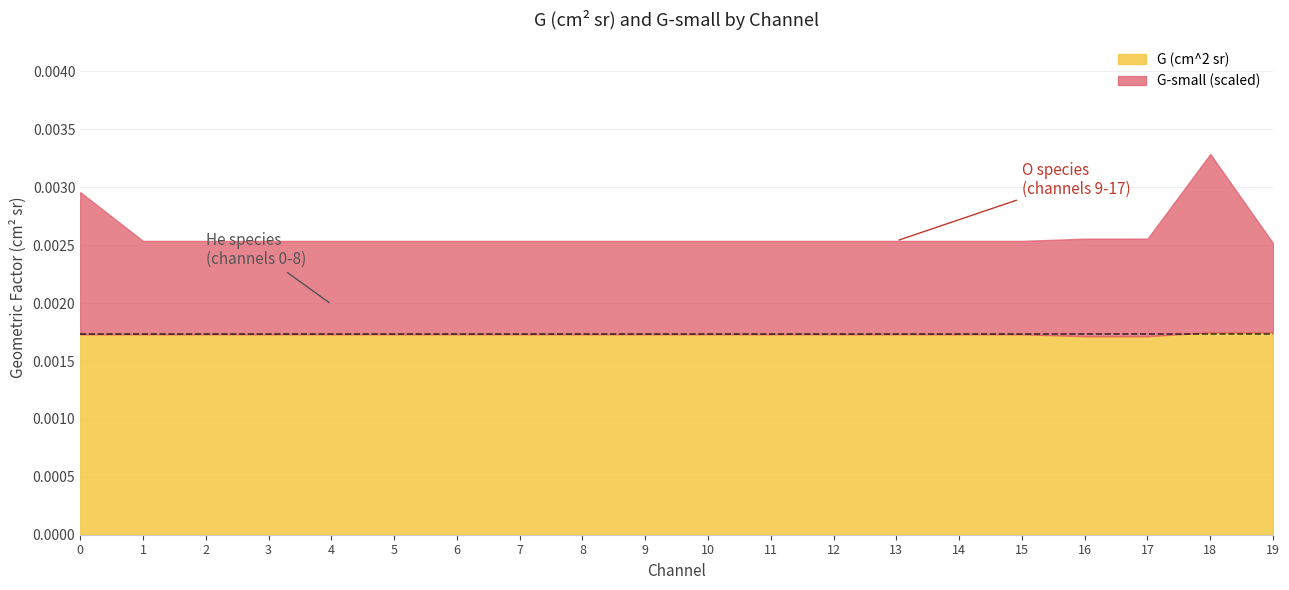

At which label is G-small closest to 0?

19